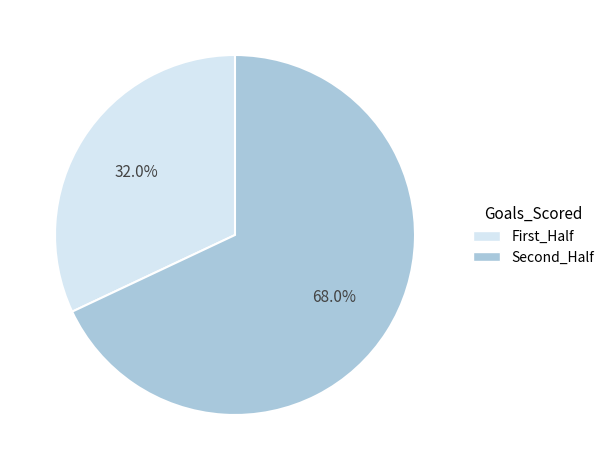

Is there any slice that represents more than half of the pie?

Yes